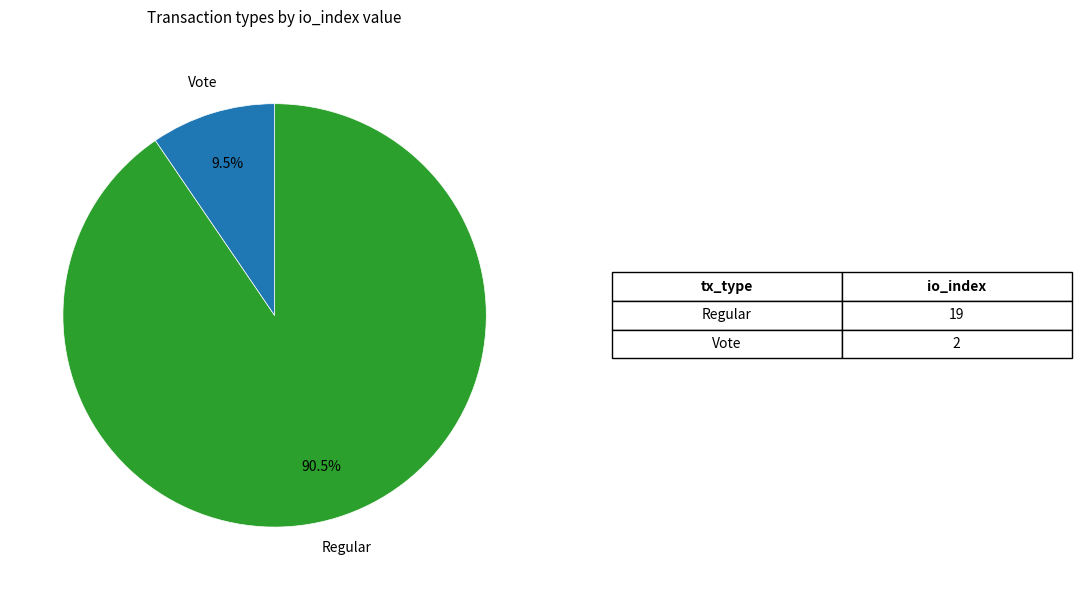

To the nearest percent, what is the average slice percentage?

50%